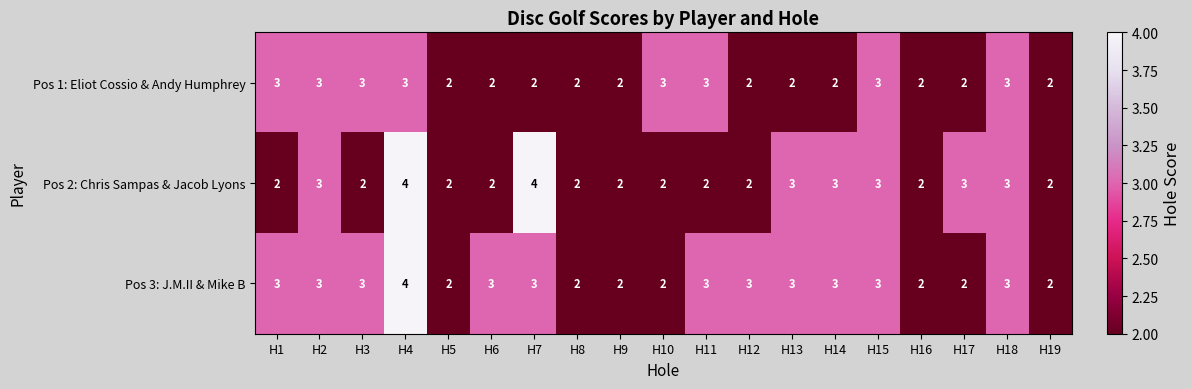

Which series has the largest total across all categories?

Pos 3: J.M.II & Mike B